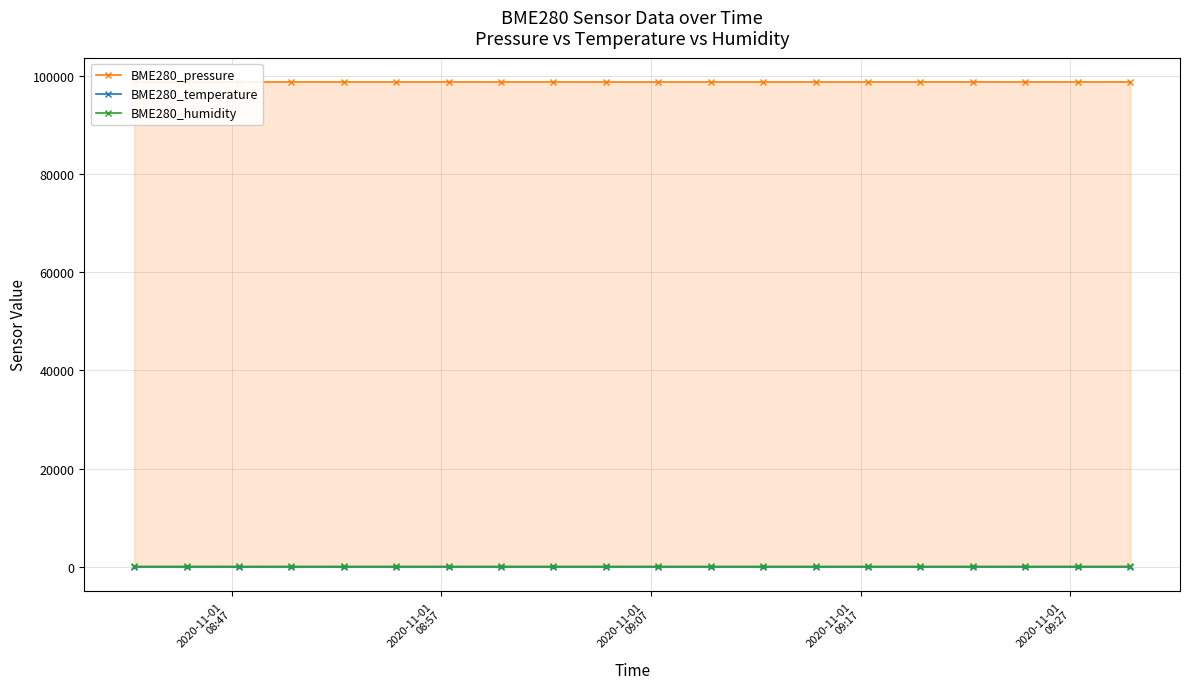

Which series has the largest total across all categories?

BME280_pressure